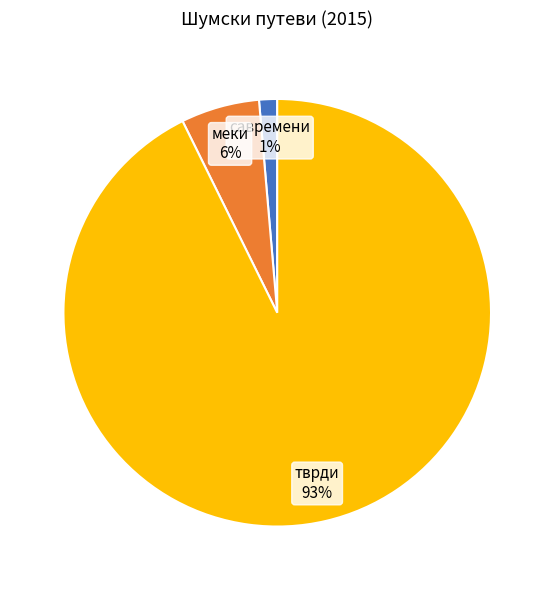

To the nearest percent, what is the average slice percentage?

33%